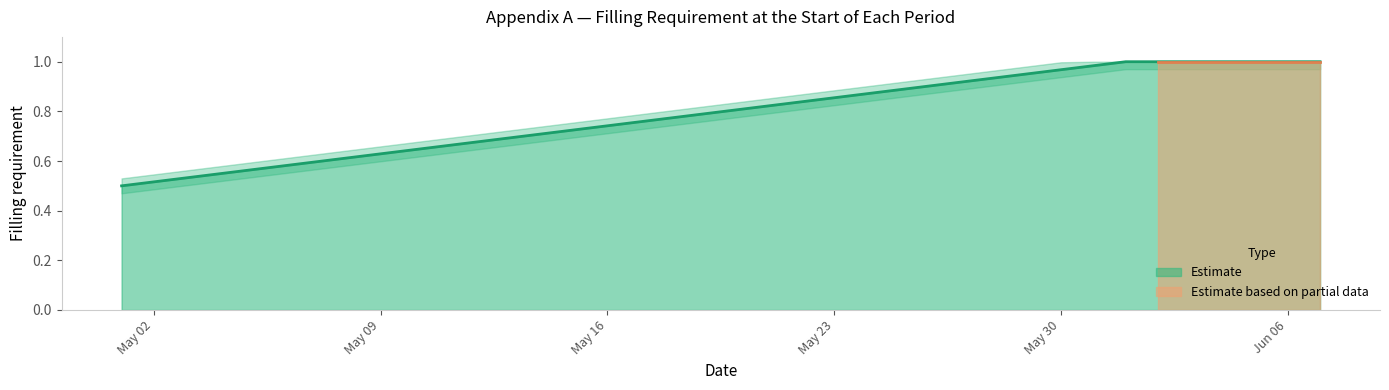

True or false: the data has more than 2 interior local peaks.

False